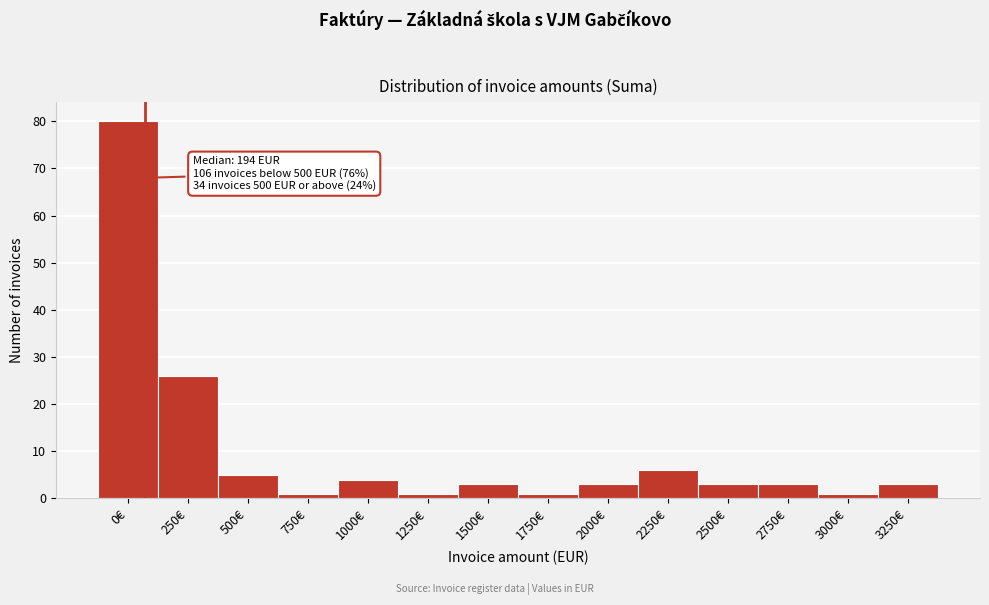

Reading left to right, what are all the values shown in this chart?

80	26	5	1	4	1	3	1	3	6	3	3	1	3